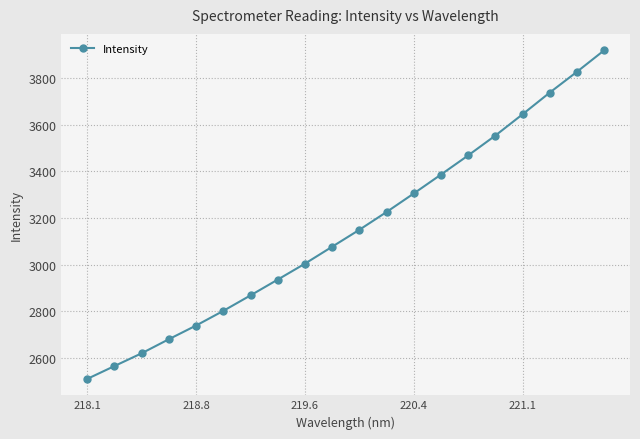

What is the average value?

3150.4